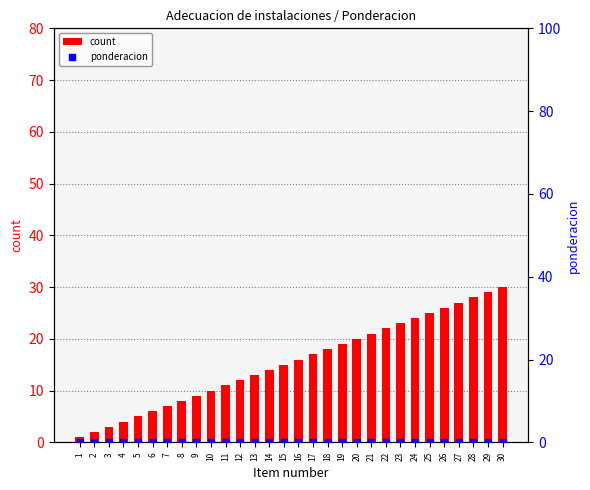

Which series has the widest spread of Y values?

count